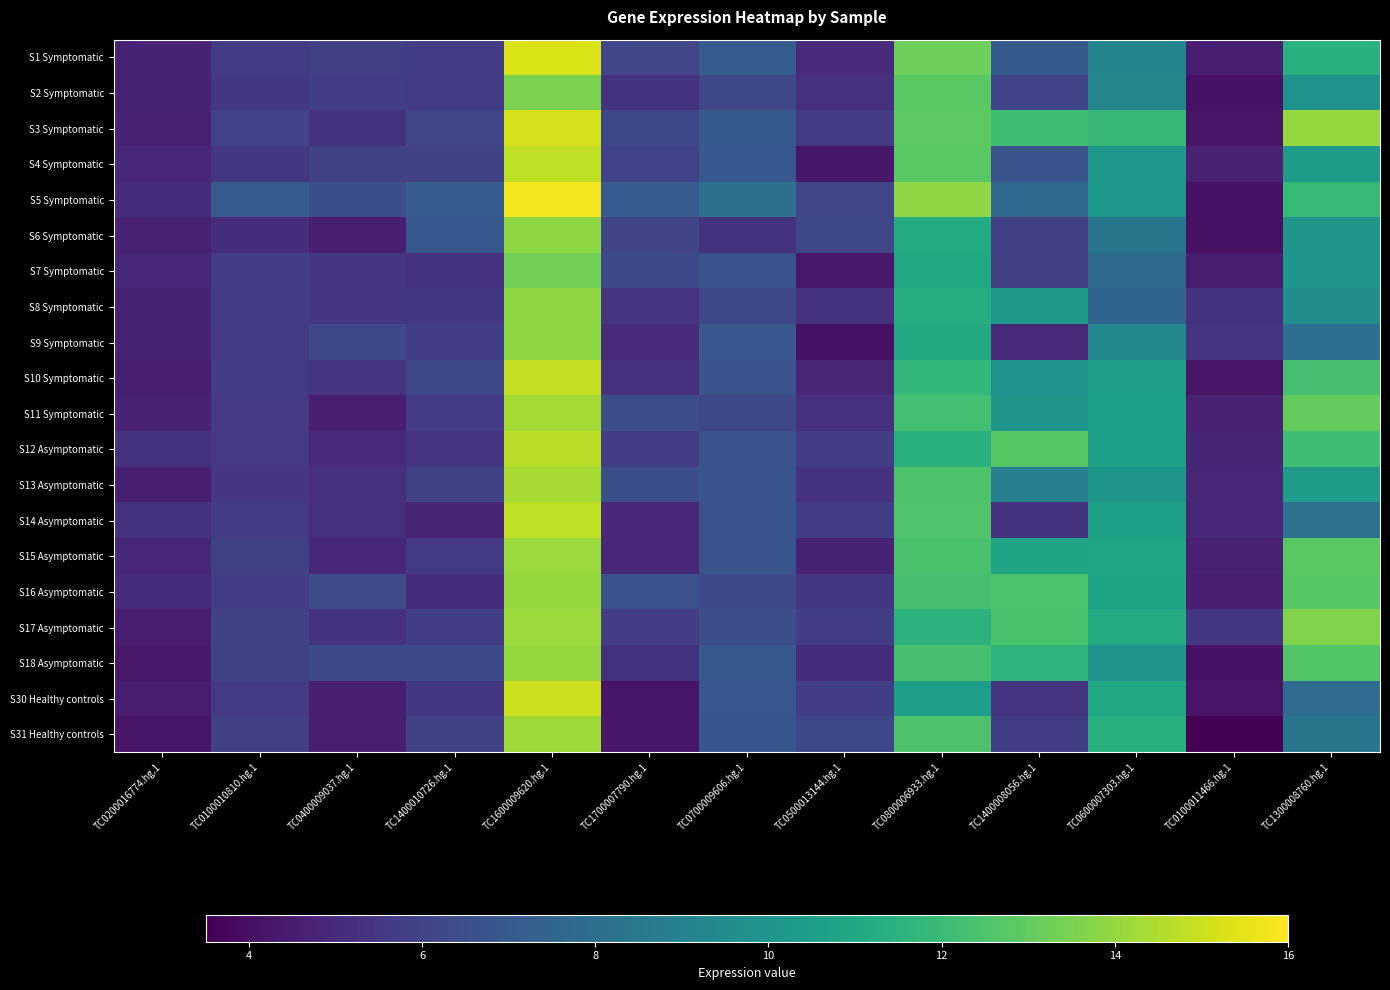

Reading right to left, list all the values displayed in this chart.

S1 Symptomatic: TC1300008760.hg.1=11.4	TC0100011466.hg.1=4.5	TC0600007303.hg.1=9.1	TC1400008056.hg.1=7.0	TC0800006933.hg.1=13.2	TC0500013144.hg.1=5.0	TC0700009606.hg.1=7.1	TC1700007790.hg.1=6.1	TC1600009620.hg.1=15.3	TC1400010726.hg.1=5.8	TC0400009037.hg.1=5.9	TC0100010810.hg.1=5.7	TC0200016774.hg.1=4.7
S2 Symptomatic: TC1300008760.hg.1=9.9	TC0100011466.hg.1=4.1	TC0600007303.hg.1=9.2	TC1400008056.hg.1=6.0	TC0800006933.hg.1=12.8	TC0500013144.hg.1=5.2	TC0700009606.hg.1=6.2	TC1700007790.hg.1=5.3	TC1600009620.hg.1=13.5	TC1400010726.hg.1=5.7	TC0400009037.hg.1=5.8	TC0100010810.hg.1=5.5	TC0200016774.hg.1=4.7
S3 Symptomatic: TC1300008760.hg.1=14.0	TC0100011466.hg.1=4.2	TC0600007303.hg.1=11.8	TC1400008056.hg.1=12.1	TC0800006933.hg.1=12.9	TC0500013144.hg.1=5.6	TC0700009606.hg.1=7.0	TC1700007790.hg.1=6.1	TC1600009620.hg.1=15.1	TC1400010726.hg.1=6.1	TC0400009037.hg.1=5.3	TC0100010810.hg.1=6.0	TC0200016774.hg.1=4.6
S4 Symptomatic: TC1300008760.hg.1=10.4	TC0100011466.hg.1=4.6	TC0600007303.hg.1=10.2	TC1400008056.hg.1=6.7	TC0800006933.hg.1=12.8	TC0500013144.hg.1=4.3	TC0700009606.hg.1=6.9	TC1700007790.hg.1=6.0	TC1600009620.hg.1=14.8	TC1400010726.hg.1=6.0	TC0400009037.hg.1=6.0	TC0100010810.hg.1=5.5	TC0200016774.hg.1=4.9
S5 Symptomatic: TC1300008760.hg.1=11.9	TC0100011466.hg.1=4.1	TC0600007303.hg.1=10.2	TC1400008056.hg.1=7.8	TC0800006933.hg.1=13.9	TC0500013144.hg.1=6.1	TC0700009606.hg.1=8.1	TC1700007790.hg.1=7.1	TC1600009620.hg.1=15.7	TC1400010726.hg.1=7.1	TC0400009037.hg.1=6.5	TC0100010810.hg.1=7.1	TC0200016774.hg.1=5.1
S6 Symptomatic: TC1300008760.hg.1=10.1	TC0100011466.hg.1=4.1	TC0600007303.hg.1=8.3	TC1400008056.hg.1=5.9	TC0800006933.hg.1=11.2	TC0500013144.hg.1=6.1	TC0700009606.hg.1=5.3	TC1700007790.hg.1=6.0	TC1600009620.hg.1=13.9	TC1400010726.hg.1=6.9	TC0400009037.hg.1=4.5	TC0100010810.hg.1=5.1	TC0200016774.hg.1=4.7
S7 Symptomatic: TC1300008760.hg.1=10.1	TC0100011466.hg.1=4.5	TC0600007303.hg.1=7.8	TC1400008056.hg.1=5.9	TC0800006933.hg.1=10.9	TC0500013144.hg.1=4.3	TC0700009606.hg.1=6.8	TC1700007790.hg.1=6.3	TC1600009620.hg.1=13.4	TC1400010726.hg.1=5.3	TC0400009037.hg.1=5.5	TC0100010810.hg.1=5.8	TC0200016774.hg.1=4.9
S8 Symptomatic: TC1300008760.hg.1=9.6	TC0100011466.hg.1=5.4	TC0600007303.hg.1=7.6	TC1400008056.hg.1=10.2	TC0800006933.hg.1=11.3	TC0500013144.hg.1=5.3	TC0700009606.hg.1=6.1	TC1700007790.hg.1=5.4	TC1600009620.hg.1=13.9	TC1400010726.hg.1=5.5	TC0400009037.hg.1=5.5	TC0100010810.hg.1=5.7	TC0200016774.hg.1=4.7
S9 Symptomatic: TC1300008760.hg.1=8.1	TC0100011466.hg.1=5.4	TC0600007303.hg.1=9.3	TC1400008056.hg.1=5.1	TC0800006933.hg.1=11.1	TC0500013144.hg.1=4.1	TC0700009606.hg.1=6.9	TC1700007790.hg.1=5.1	TC1600009620.hg.1=13.9	TC1400010726.hg.1=5.8	TC0400009037.hg.1=6.2	TC0100010810.hg.1=5.6	TC0200016774.hg.1=4.7
S10 Symptomatic: TC1300008760.hg.1=12.3	TC0100011466.hg.1=4.2	TC0600007303.hg.1=10.5	TC1400008056.hg.1=9.8	TC0800006933.hg.1=11.8	TC0500013144.hg.1=4.8	TC0700009606.hg.1=6.7	TC1700007790.hg.1=5.2	TC1600009620.hg.1=14.8	TC1400010726.hg.1=6.2	TC0400009037.hg.1=5.4	TC0100010810.hg.1=5.7	TC0200016774.hg.1=4.5
S11 Symptomatic: TC1300008760.hg.1=13.1	TC0100011466.hg.1=4.7	TC0600007303.hg.1=10.5	TC1400008056.hg.1=10.1	TC0800006933.hg.1=12.3	TC0500013144.hg.1=5.2	TC0700009606.hg.1=6.2	TC1700007790.hg.1=6.5	TC1600009620.hg.1=14.3	TC1400010726.hg.1=5.6	TC0400009037.hg.1=4.5	TC0100010810.hg.1=5.6	TC0200016774.hg.1=4.6
S12 Asymptomatic: TC1300008760.hg.1=12.1	TC0100011466.hg.1=4.8	TC0600007303.hg.1=10.6	TC1400008056.hg.1=12.7	TC0800006933.hg.1=11.5	TC0500013144.hg.1=5.8	TC0700009606.hg.1=6.7	TC1700007790.hg.1=5.8	TC1600009620.hg.1=14.7	TC1400010726.hg.1=5.4	TC0400009037.hg.1=5.0	TC0100010810.hg.1=5.6	TC0200016774.hg.1=5.3
S13 Asymptomatic: TC1300008760.hg.1=10.4	TC0100011466.hg.1=4.9	TC0600007303.hg.1=10.1	TC1400008056.hg.1=9.0	TC0800006933.hg.1=12.5	TC0500013144.hg.1=5.3	TC0700009606.hg.1=6.8	TC1700007790.hg.1=6.5	TC1600009620.hg.1=14.4	TC1400010726.hg.1=5.9	TC0400009037.hg.1=5.2	TC0100010810.hg.1=5.5	TC0200016774.hg.1=4.5
S14 Asymptomatic: TC1300008760.hg.1=8.2	TC0100011466.hg.1=4.9	TC0600007303.hg.1=10.7	TC1400008056.hg.1=5.3	TC0800006933.hg.1=12.6	TC0500013144.hg.1=5.8	TC0700009606.hg.1=6.8	TC1700007790.hg.1=4.9	TC1600009620.hg.1=14.8	TC1400010726.hg.1=4.8	TC0400009037.hg.1=5.2	TC0100010810.hg.1=5.7	TC0200016774.hg.1=5.3
S15 Asymptomatic: TC1300008760.hg.1=12.8	TC0100011466.hg.1=4.6	TC0600007303.hg.1=10.9	TC1400008056.hg.1=10.8	TC0800006933.hg.1=12.4	TC0500013144.hg.1=4.7	TC0700009606.hg.1=6.7	TC1700007790.hg.1=5.0	TC1600009620.hg.1=14.1	TC1400010726.hg.1=5.6	TC0400009037.hg.1=4.9	TC0100010810.hg.1=6.0	TC0200016774.hg.1=4.9
S16 Asymptomatic: TC1300008760.hg.1=12.7	TC0100011466.hg.1=4.6	TC0600007303.hg.1=10.8	TC1400008056.hg.1=12.5	TC0800006933.hg.1=12.3	TC0500013144.hg.1=5.5	TC0700009606.hg.1=6.3	TC1700007790.hg.1=6.6	TC1600009620.hg.1=14.0	TC1400010726.hg.1=5.1	TC0400009037.hg.1=6.4	TC0100010810.hg.1=5.8	TC0200016774.hg.1=5.1
S17 Asymptomatic: TC1300008760.hg.1=13.6	TC0100011466.hg.1=5.5	TC0600007303.hg.1=11.2	TC1400008056.hg.1=12.4	TC0800006933.hg.1=11.6	TC0500013144.hg.1=5.8	TC0700009606.hg.1=6.5	TC1700007790.hg.1=5.8	TC1600009620.hg.1=14.2	TC1400010726.hg.1=5.8	TC0400009037.hg.1=5.3	TC0100010810.hg.1=5.9	TC0200016774.hg.1=4.5
S18 Asymptomatic: TC1300008760.hg.1=12.6	TC0100011466.hg.1=4.1	TC0600007303.hg.1=10.0	TC1400008056.hg.1=11.6	TC0800006933.hg.1=12.3	TC0500013144.hg.1=5.1	TC0700009606.hg.1=7.0	TC1700007790.hg.1=5.3	TC1600009620.hg.1=14.0	TC1400010726.hg.1=6.3	TC0400009037.hg.1=6.3	TC0100010810.hg.1=6.0	TC0200016774.hg.1=4.4
S30 Healthy controls: TC1300008760.hg.1=7.9	TC0100011466.hg.1=4.2	TC0600007303.hg.1=11.0	TC1400008056.hg.1=5.4	TC0800006933.hg.1=10.4	TC0500013144.hg.1=5.8	TC0700009606.hg.1=6.9	TC1700007790.hg.1=4.3	TC1600009620.hg.1=15.1	TC1400010726.hg.1=5.5	TC0400009037.hg.1=4.5	TC0100010810.hg.1=5.6	TC0200016774.hg.1=4.5
S31 Healthy controls: TC1300008760.hg.1=8.4	TC0100011466.hg.1=3.6	TC0600007303.hg.1=11.4	TC1400008056.hg.1=5.8	TC0800006933.hg.1=12.5	TC0500013144.hg.1=6.2	TC0700009606.hg.1=6.8	TC1700007790.hg.1=4.2	TC1600009620.hg.1=14.2	TC1400010726.hg.1=5.9	TC0400009037.hg.1=4.5	TC0100010810.hg.1=5.9	TC0200016774.hg.1=4.2